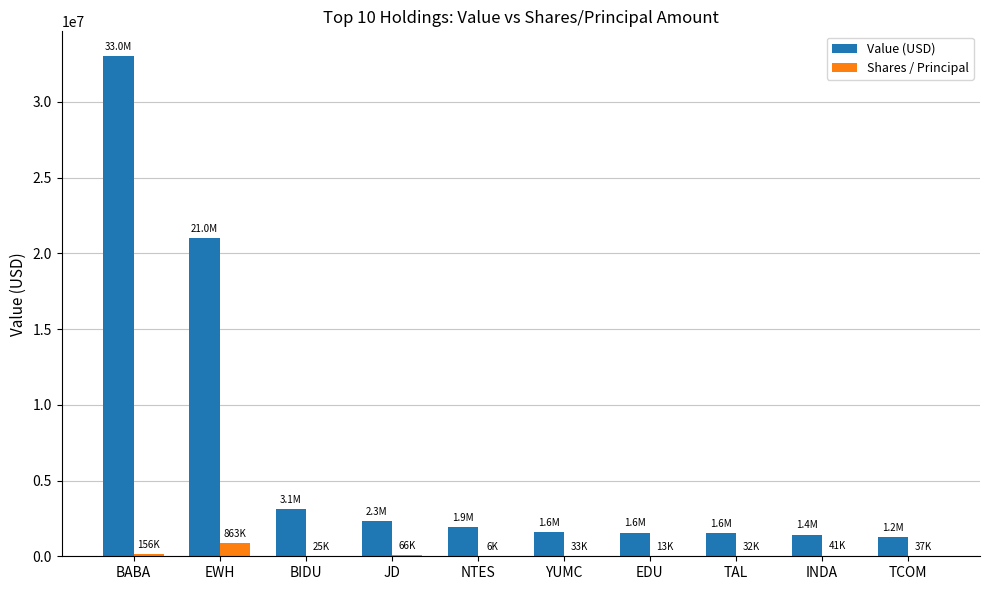

Which series has the largest total across all categories?

Value (USD)